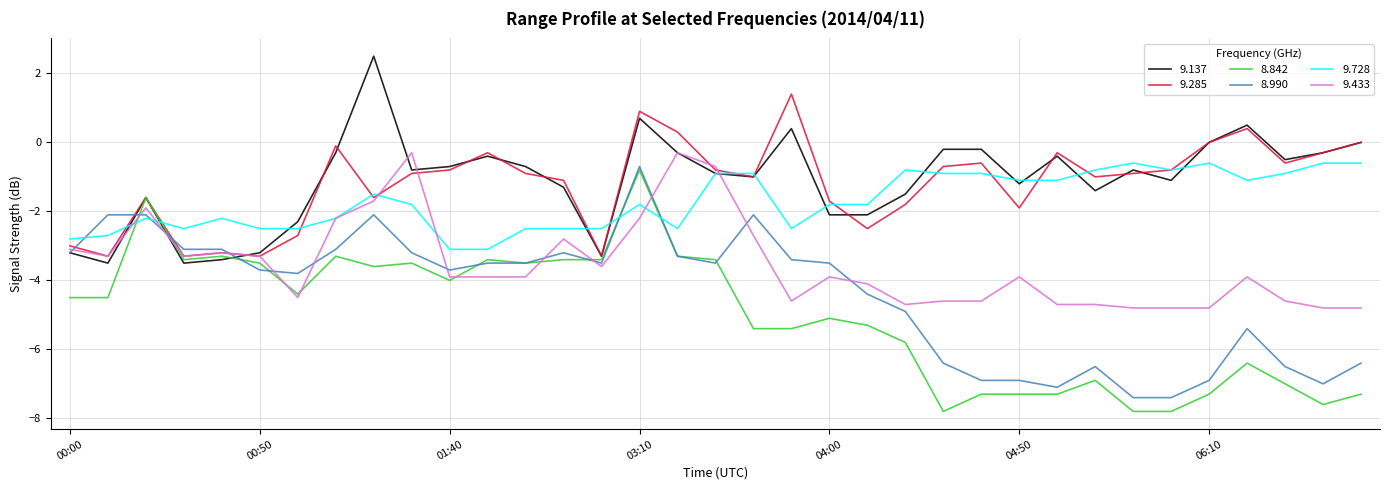

Is this an area chart (filled region under the line)?

No